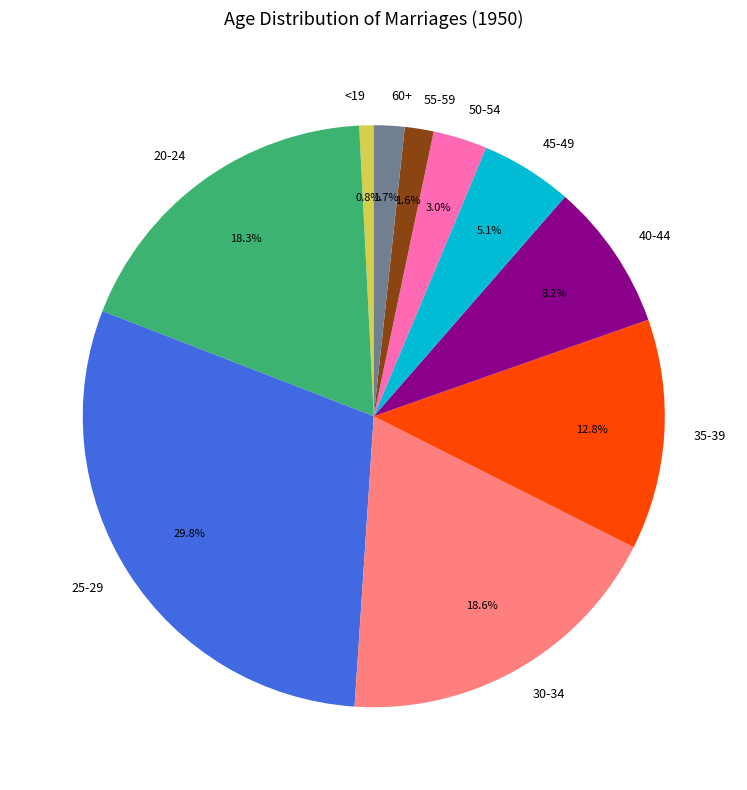

Which slice is the largest?

25-29